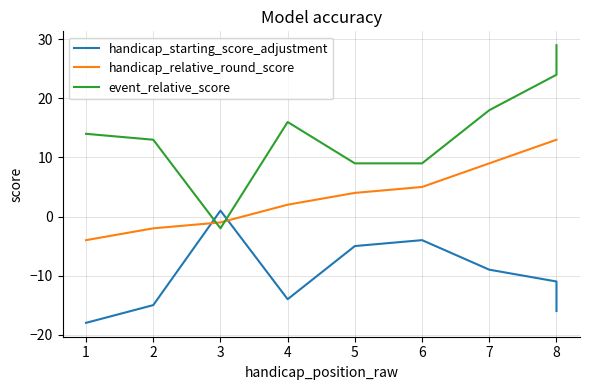

How many positive values does the event_relative_score series have?

8